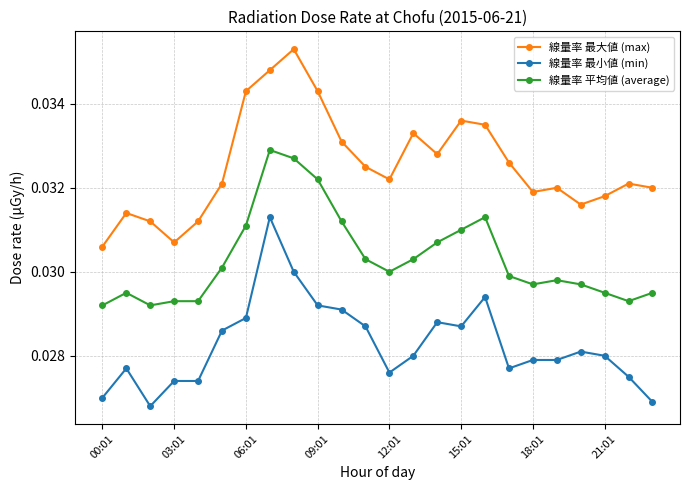

List the series in order of their overall mean, highest first.

線量率 最大値 (max), 線量率 平均値 (average), 線量率 最小値 (min)